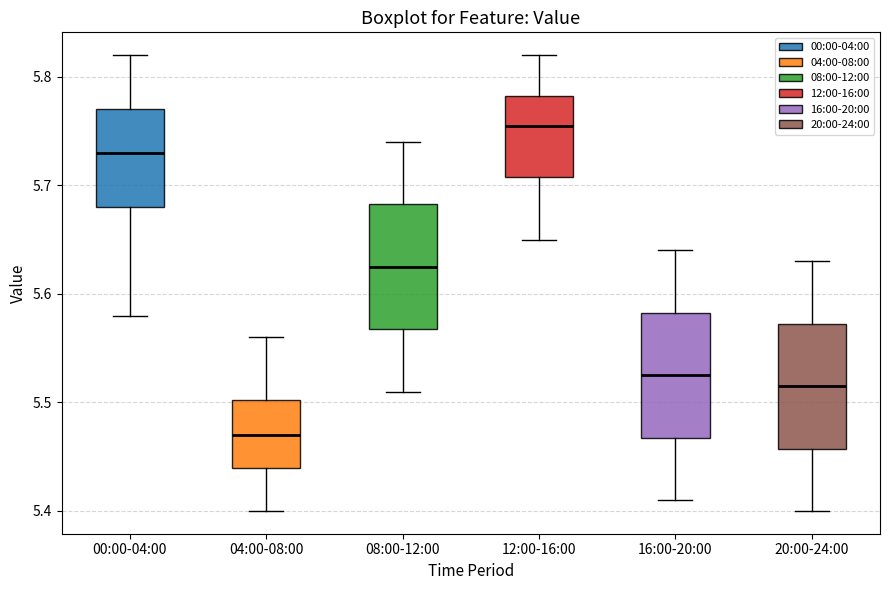

Where does the lower whisker of the box for 20:00-24:00 end on the y-axis? The values are not printed on the chart, so give them approximately, as read against the axis.

5.40